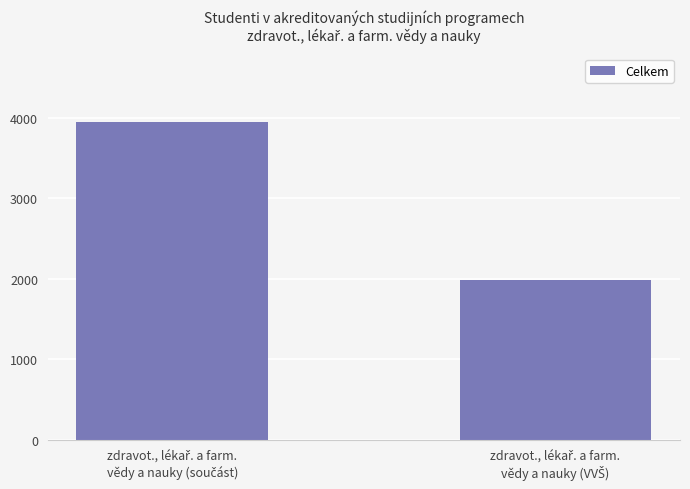

Are the bars grouped side by side (vs. stacked)?

No